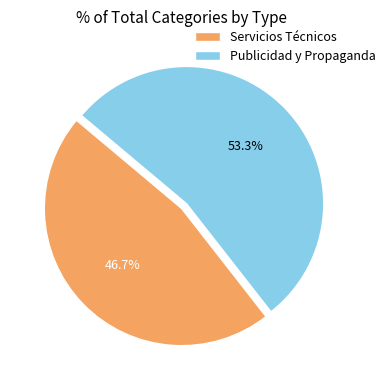

Is it true that Publicidad y Propaganda is 42% of the pie?

False